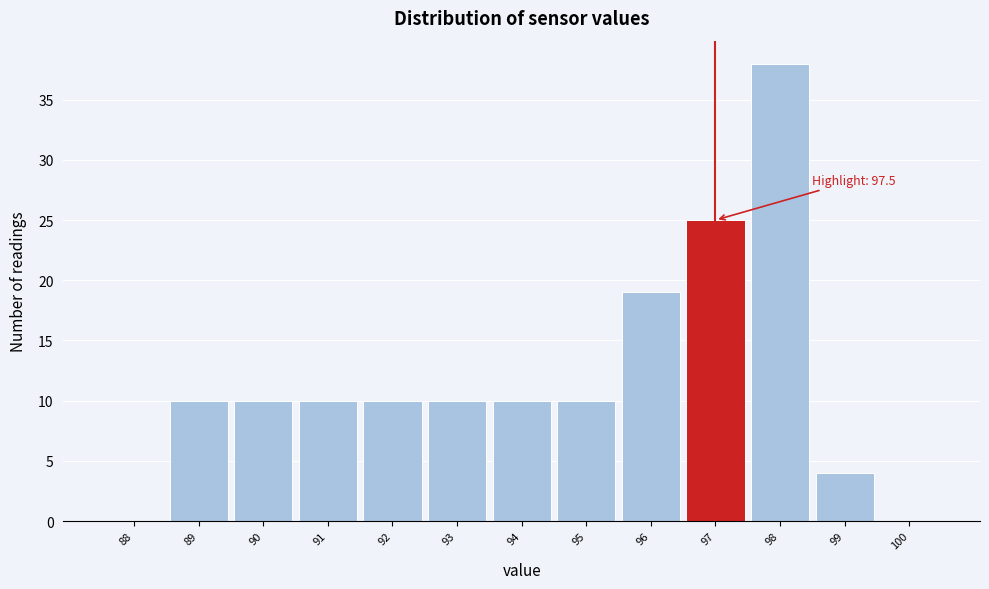

Reading left to right, transcribe all the data shown in this chart.

88=0	89=10	90=10	91=10	92=10	93=10	94=10	95=10	96=19	97=25	98=38	99=4	100=0